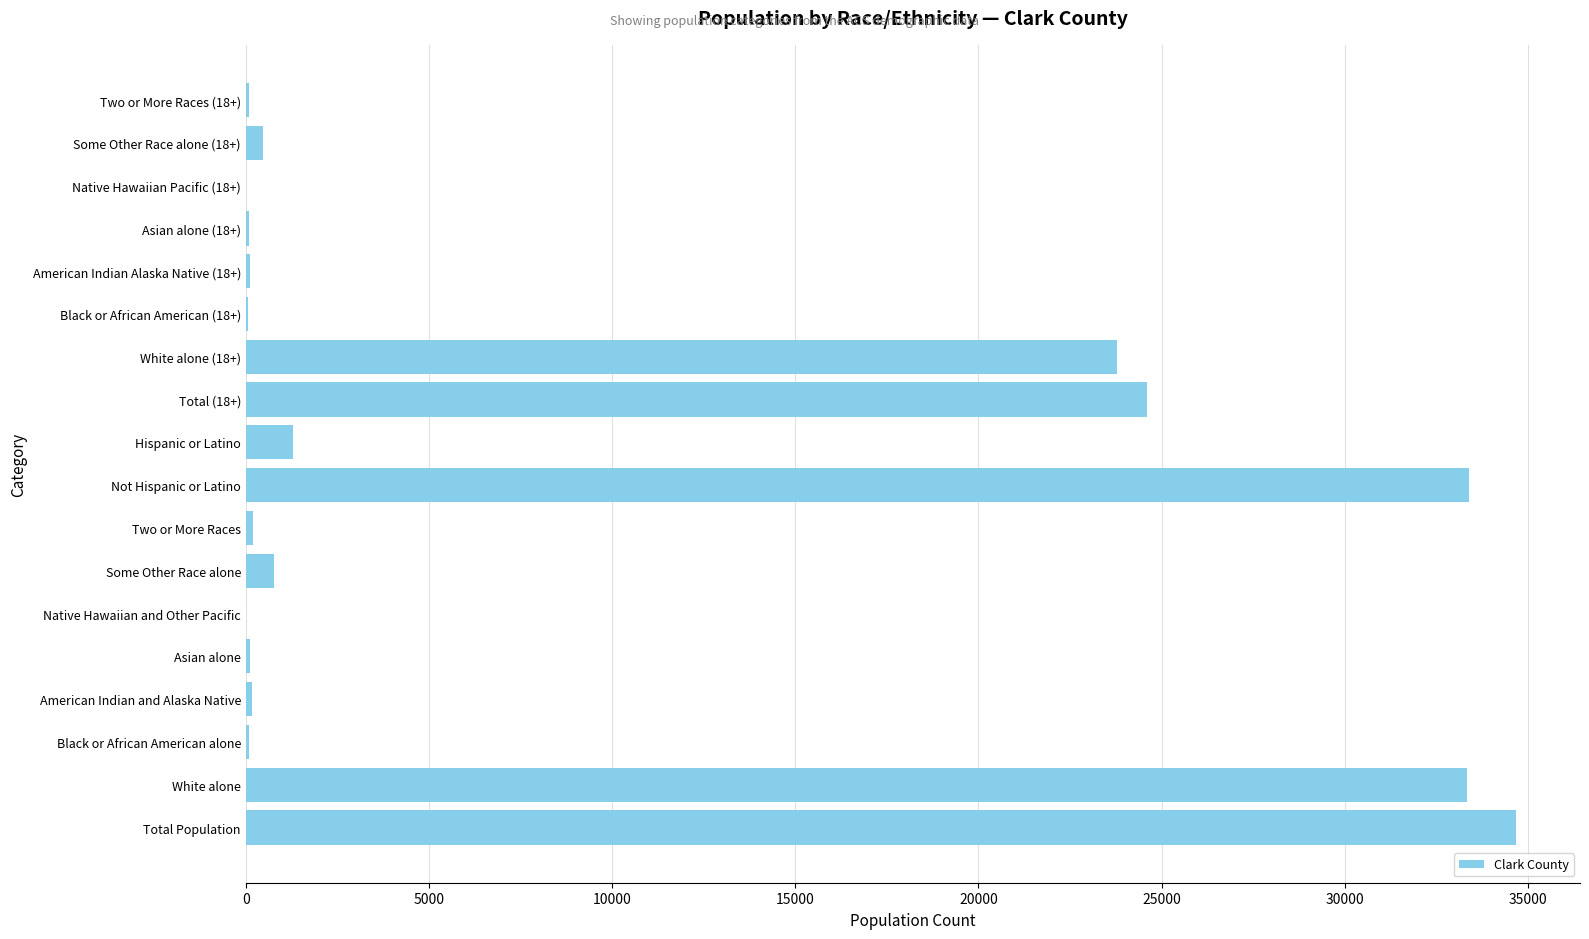

At which label is the value closest to 17348?

White alone (18+)